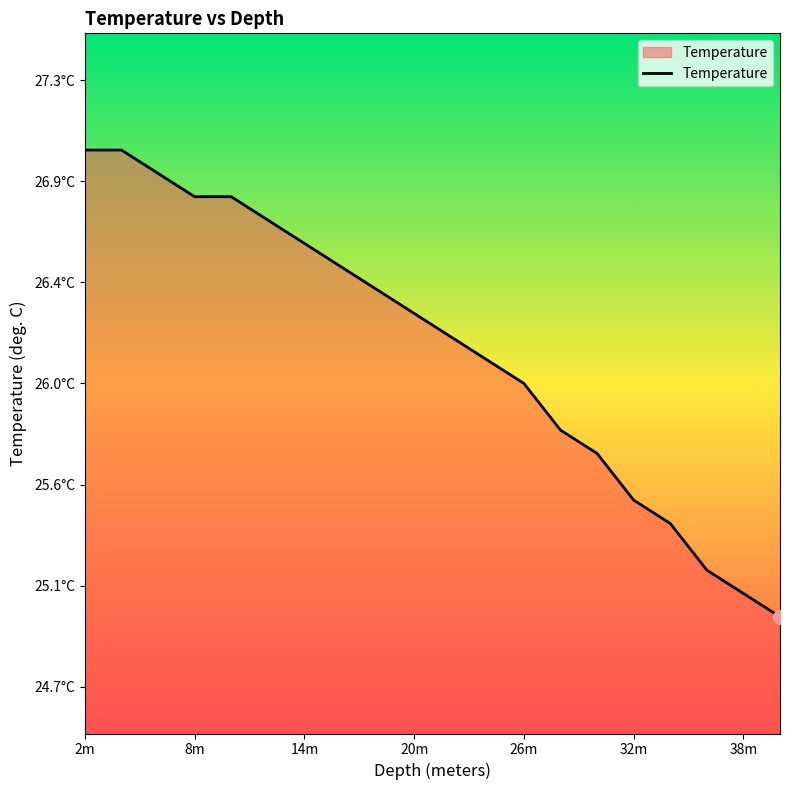

Does the chart display data point markers on the line(s)?

No